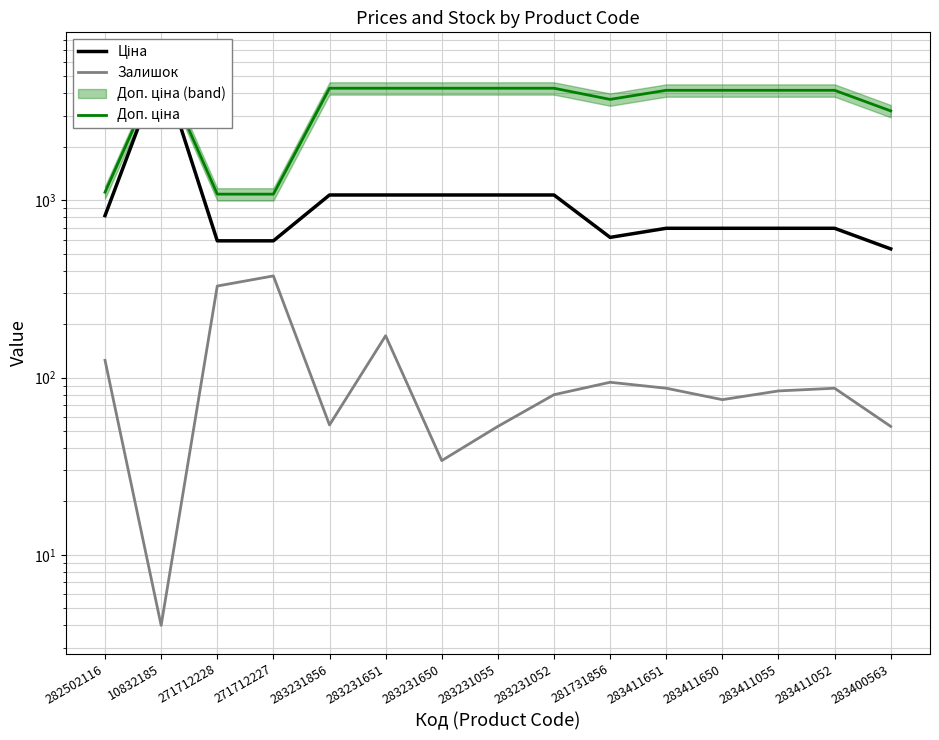

In Доп. ціна, how many points are higher than both neighbors (excluding endpoints)?

1